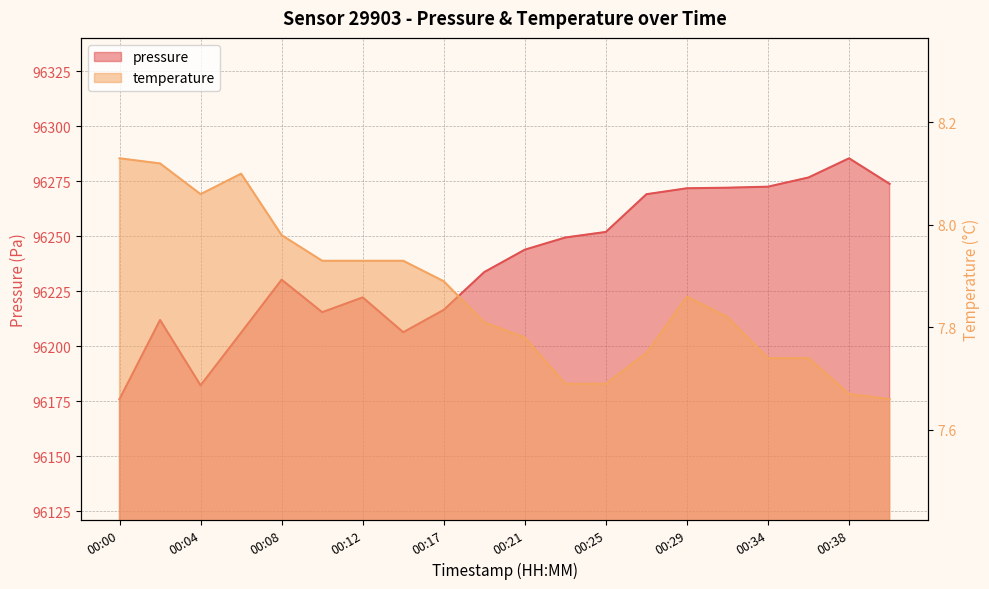

What is the maximum value for pressure?

96285.5